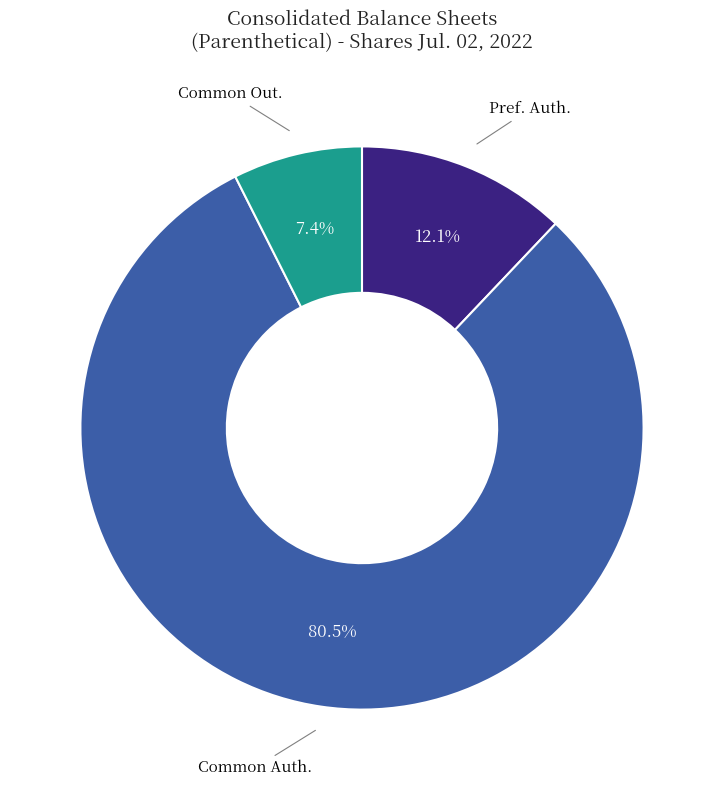

Is there any slice that represents more than half of the pie?

Yes